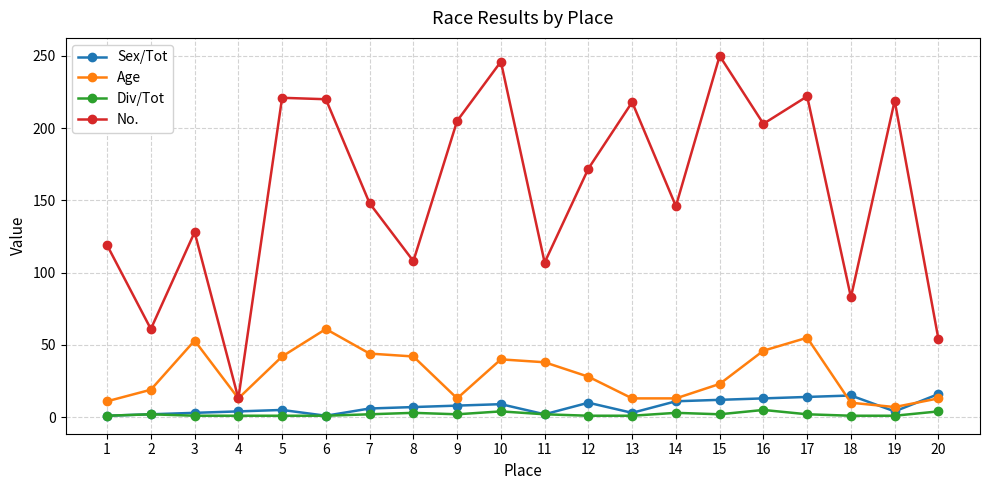

True or false: Div/Tot and No. intersect in this chart.

False